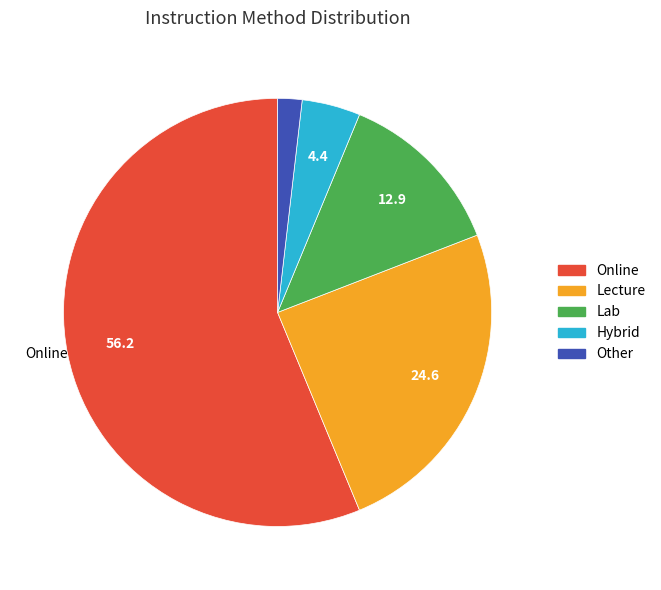

Does any single category account for the majority?

Yes